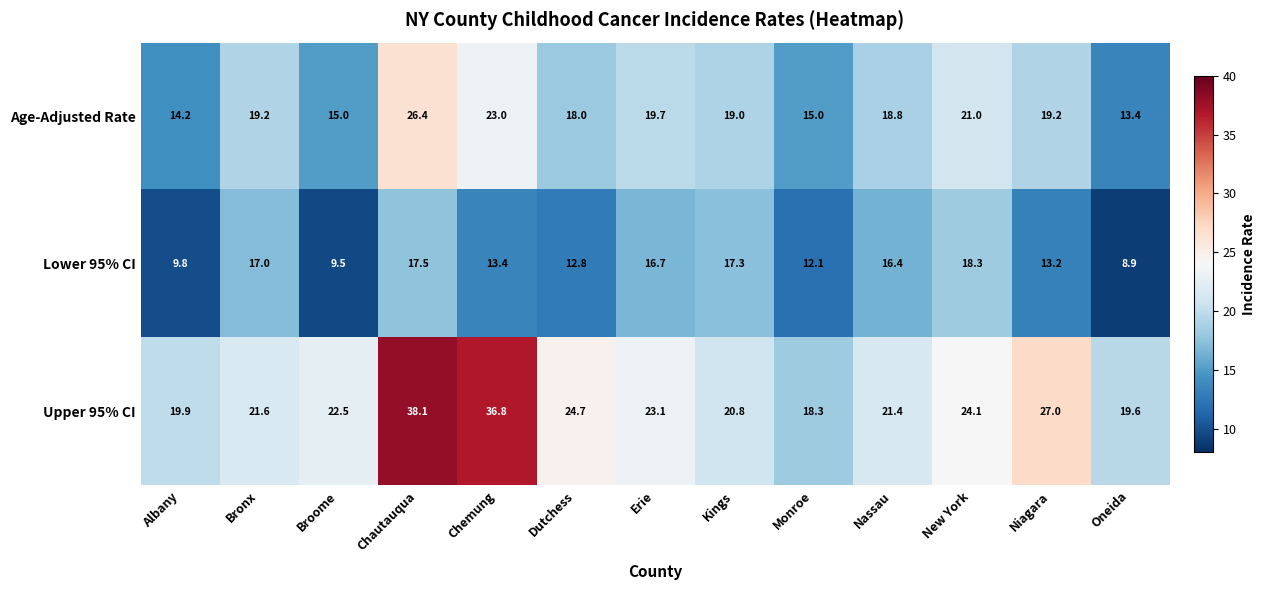

Which series has the largest total across all categories?

Upper 95% CI